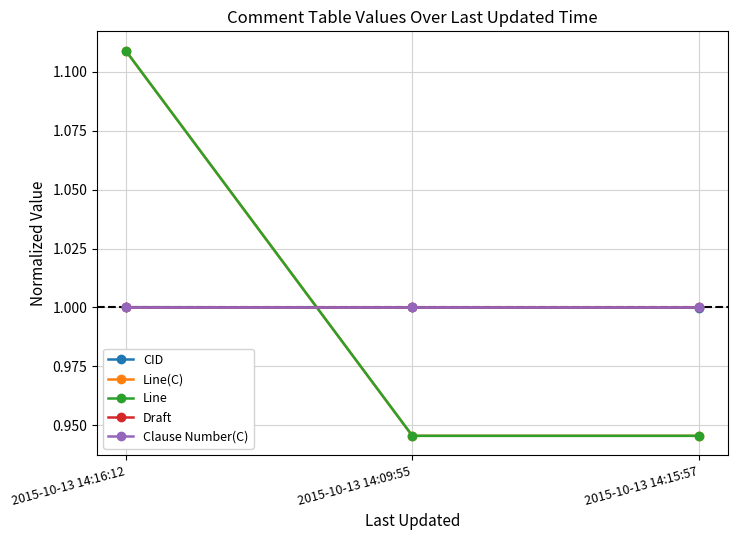

Is this an area chart (filled region under the line)?

No